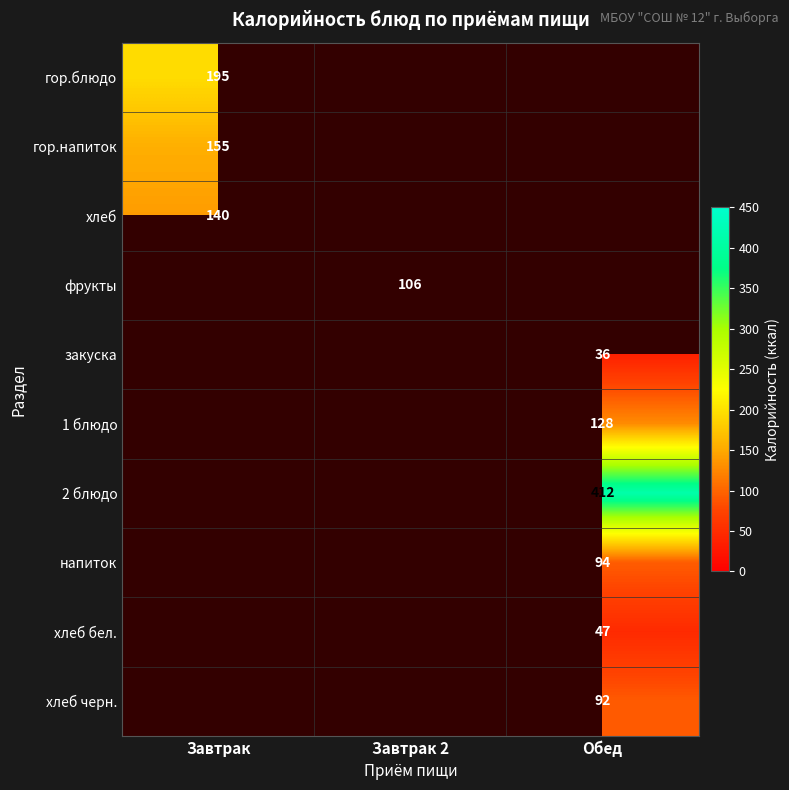

Is it true that хлеб черн. equals 92 at Обед?

True